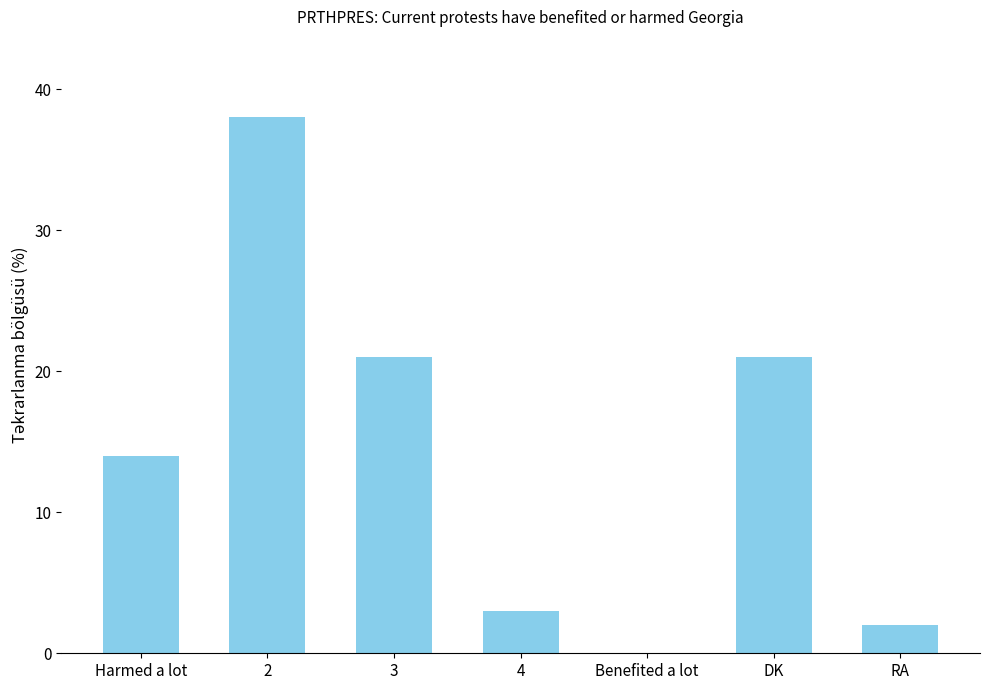

The chart shows a value of 21 at Harmed a lot. True or false?

False